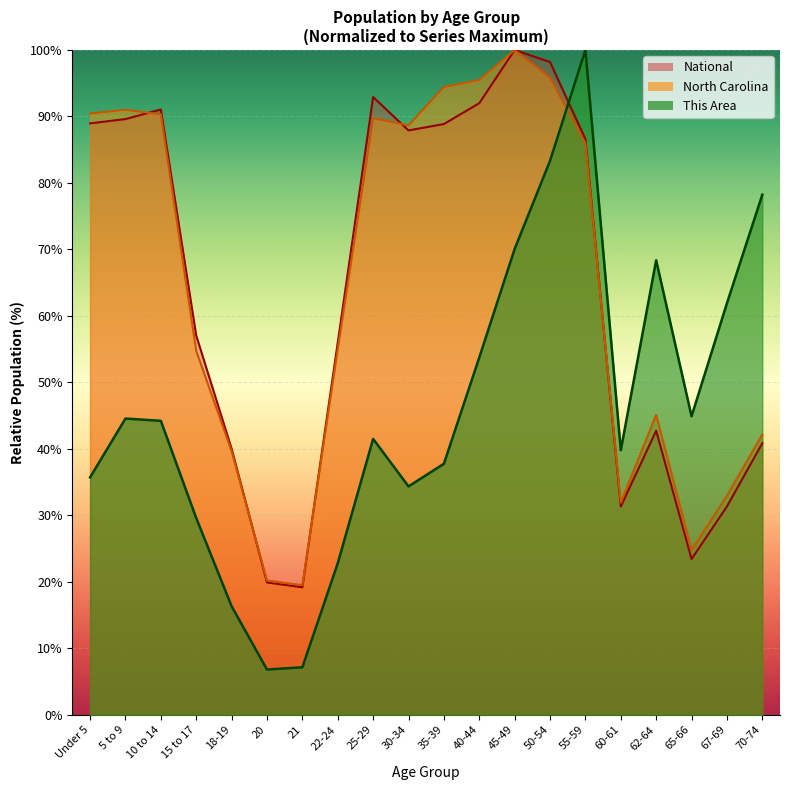

What is the value of the This Area point at the 9th from the left?

41.5